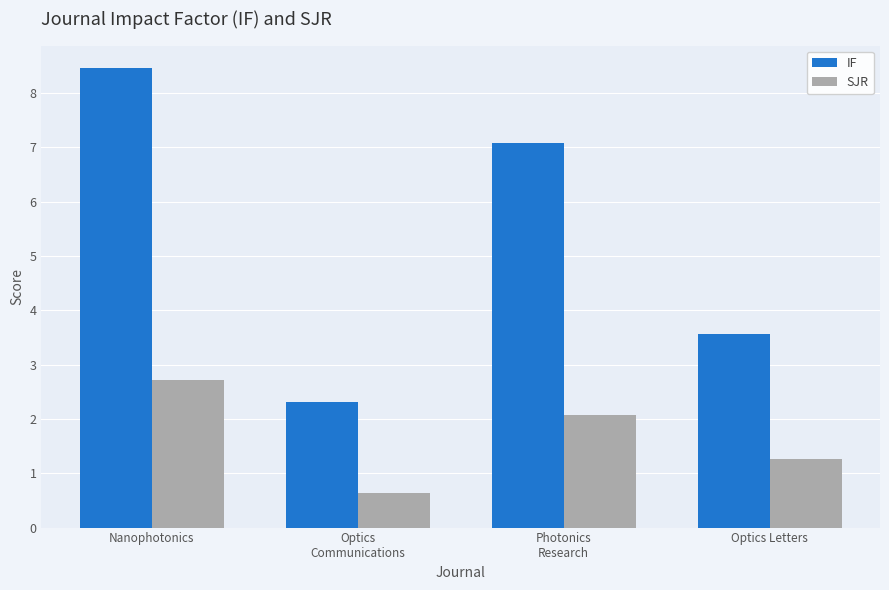

Is it true that SJR equals 1.3 at Optics Letters?

True